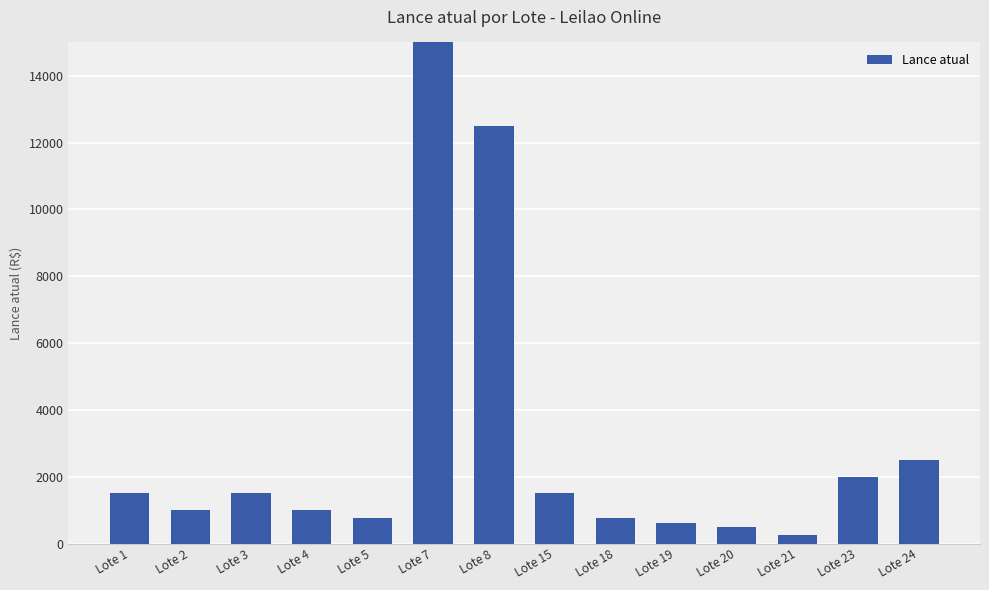

Approximately how many times larger is the value at Lote 8 compared to Lote 24?

5.0